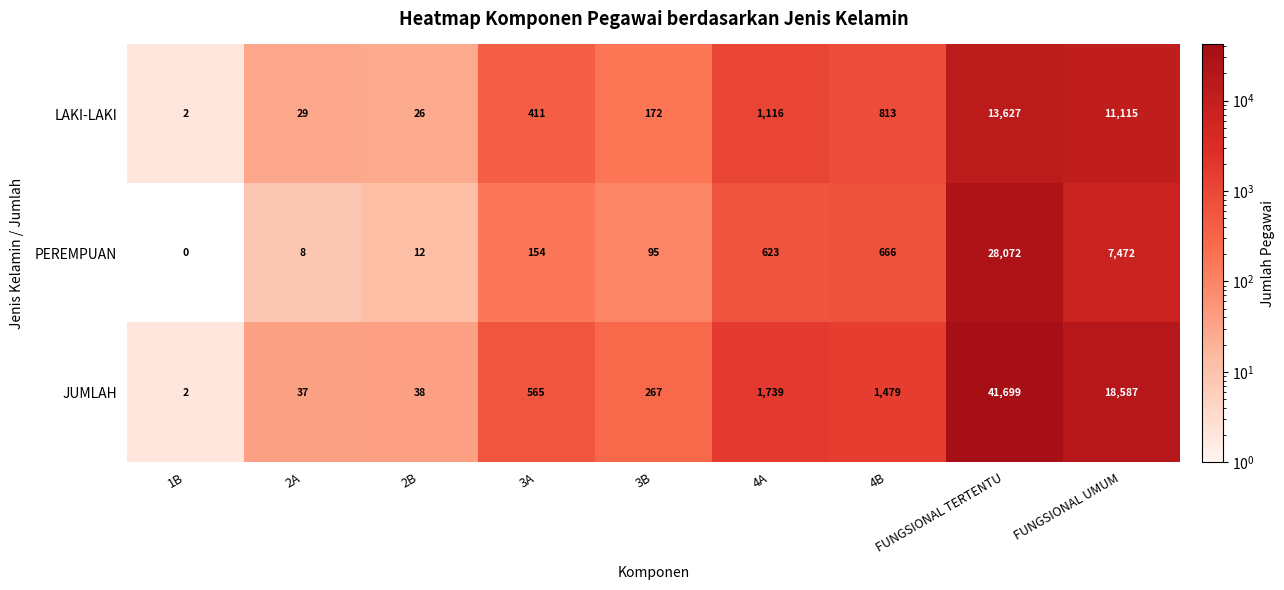

Which series has the largest total across all categories?

JUMLAH